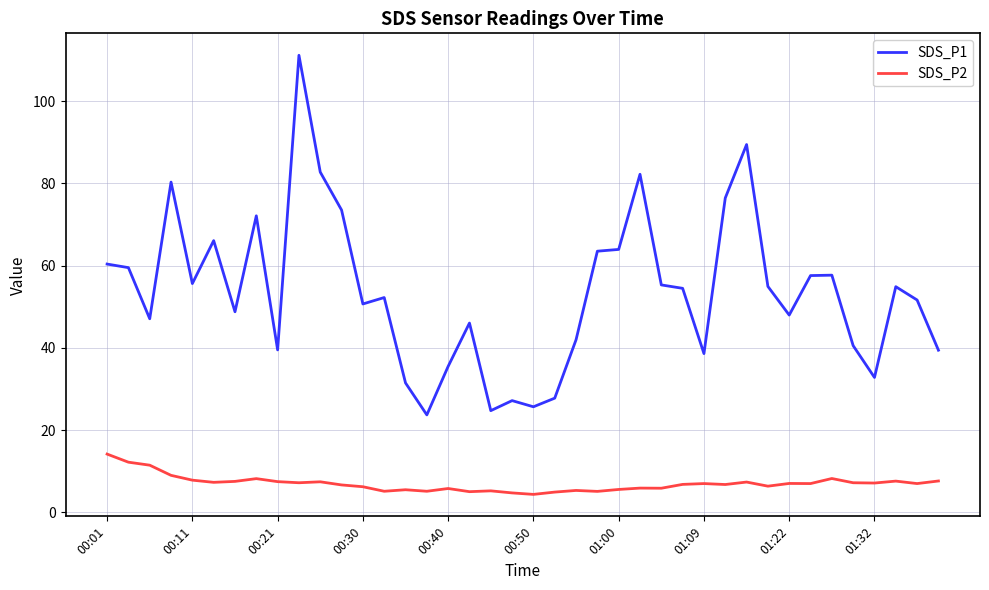

Which series has the largest total across all categories?

SDS_P1